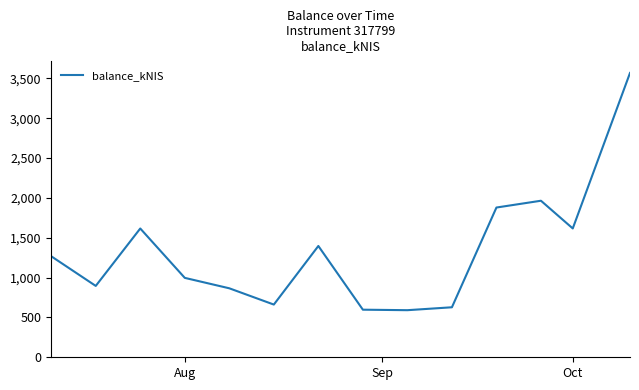

What is the maximum value shown in the chart?

3569.2